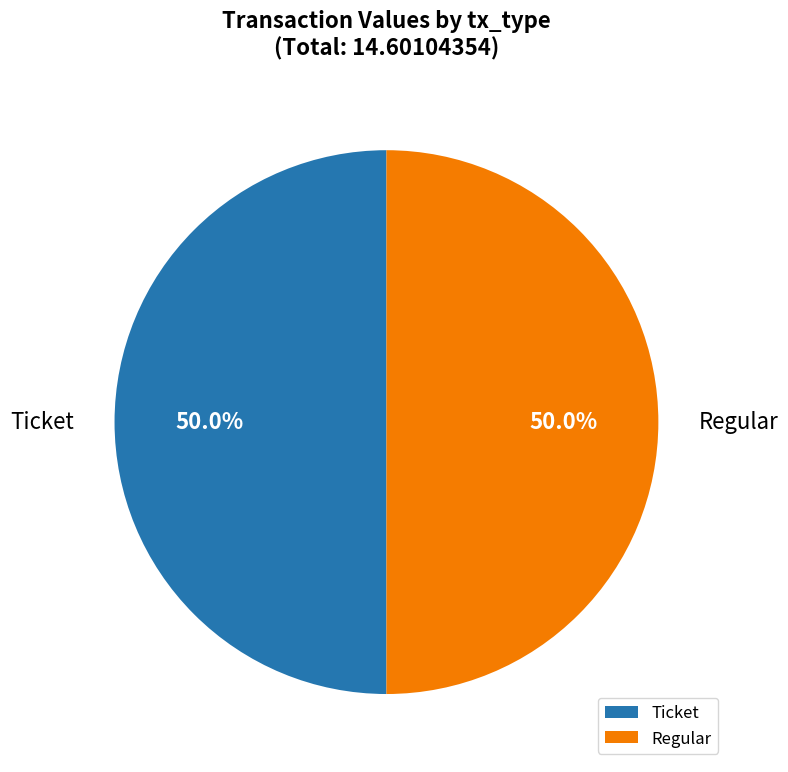

Combined, what portion of the pie is Ticket and Regular?

100.0%